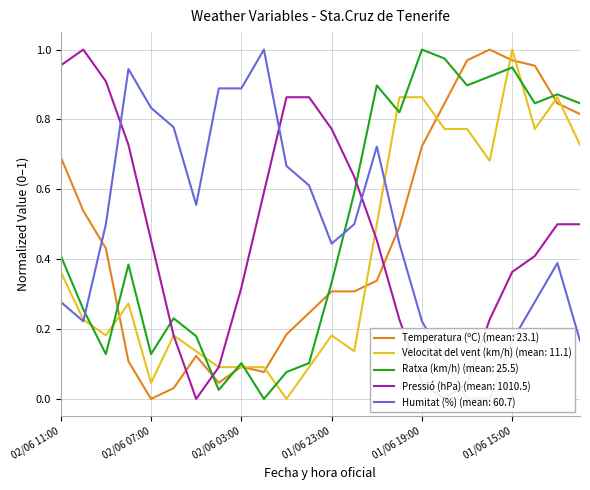

Between 01/06 21:00 and 01/06 12:00, which series saw the biggest shift?

Humitat (%)